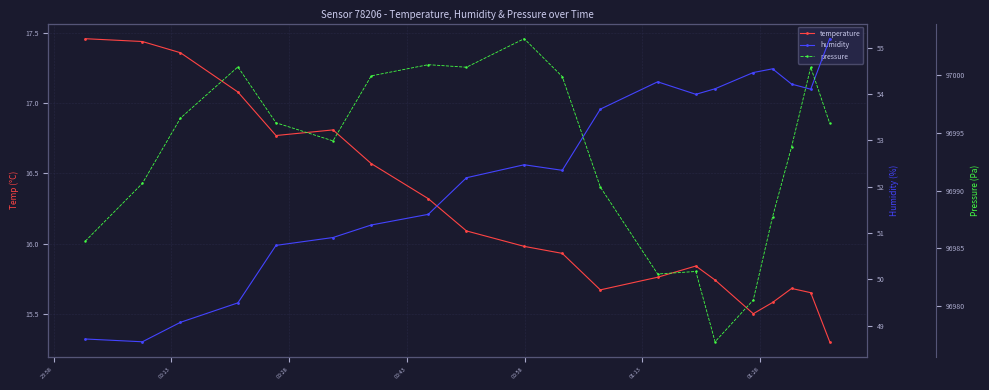

What is the average value of the temperature series?

16.2